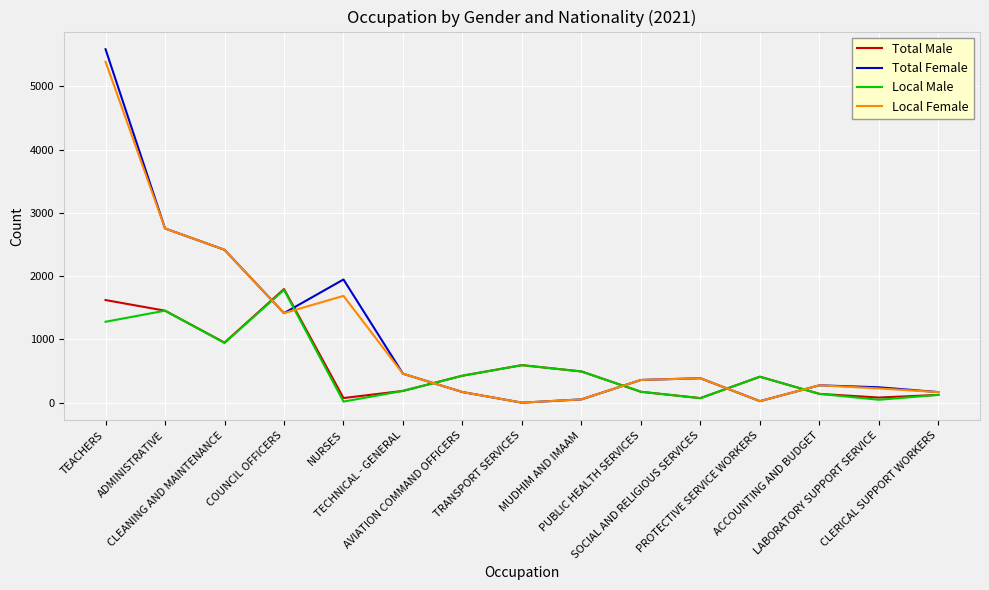

Where is Local Male nearest to the value 900?

CLEANING AND MAINTENANCE